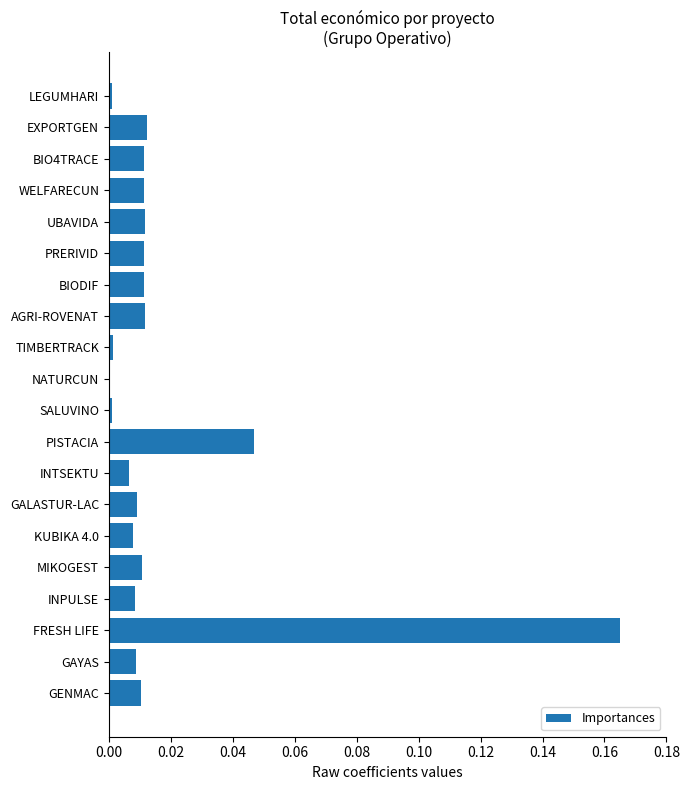

What is the sum of all values?

0.4